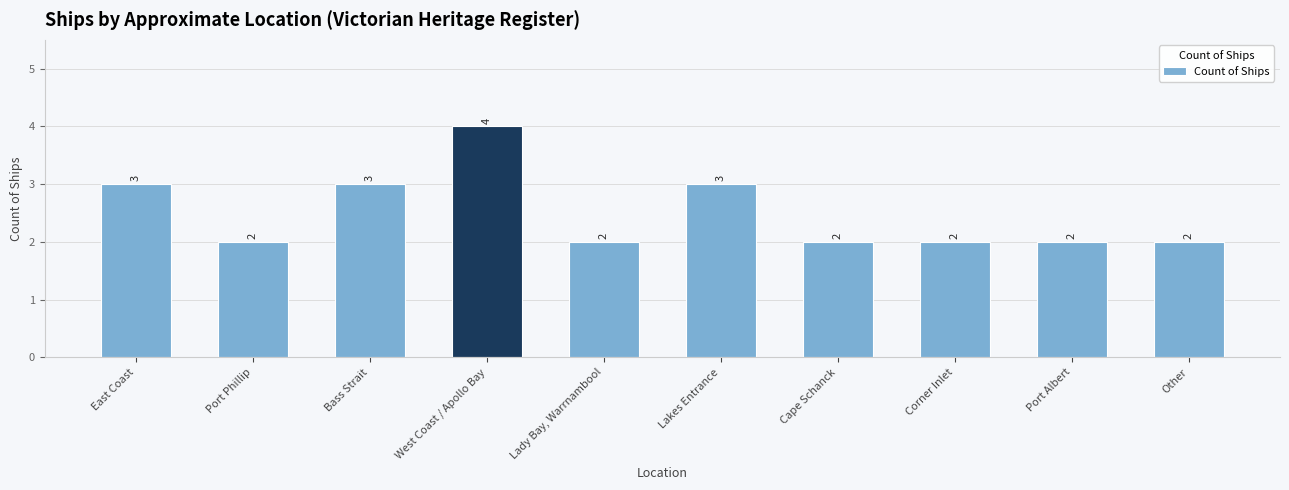

What is the sum of all values?

25